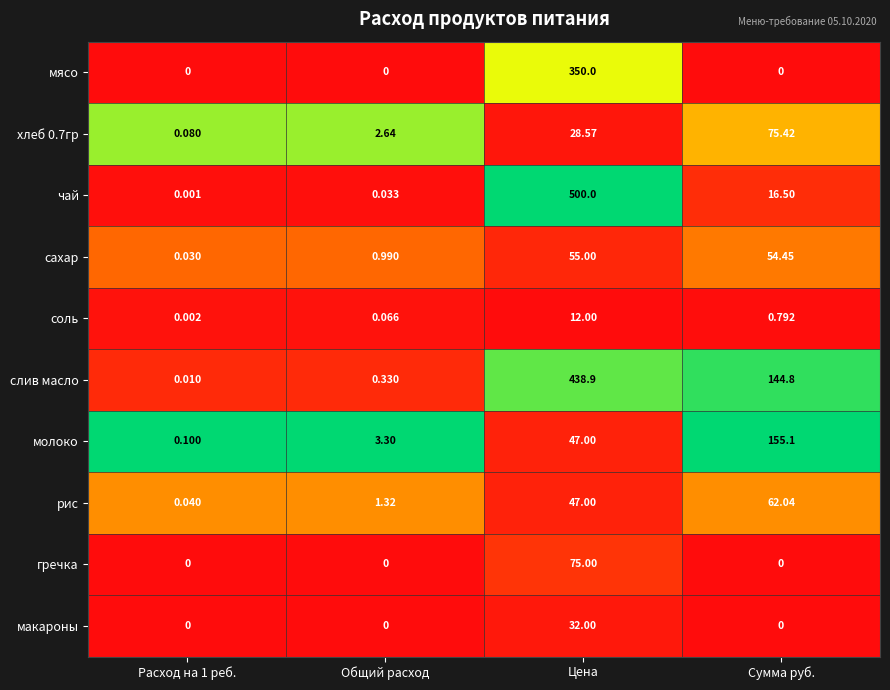

Which series has the largest range (max minus min)?

чай